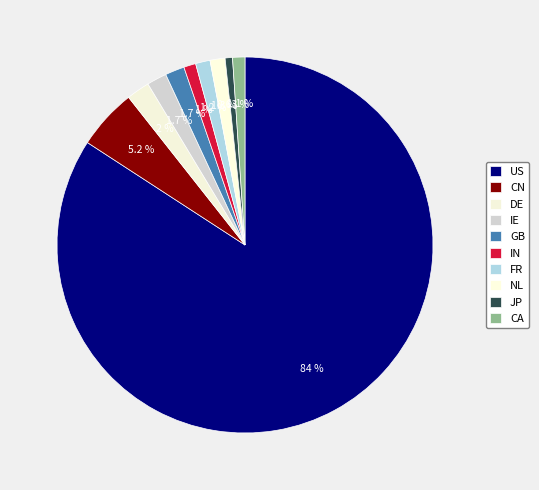

To the nearest percent, what portion does JP represent?

1%